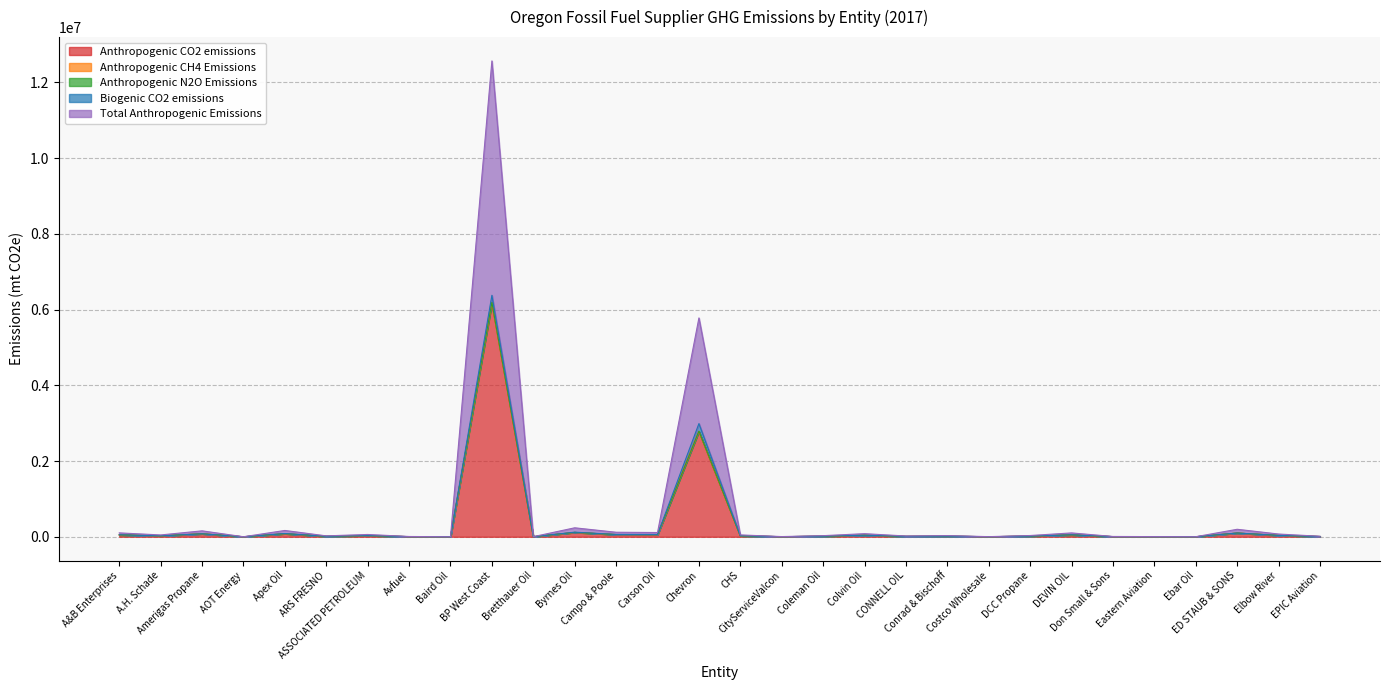

True or false: Total Anthropogenic Emissions has a value of 167295.8 at Byrnes Oil.

False